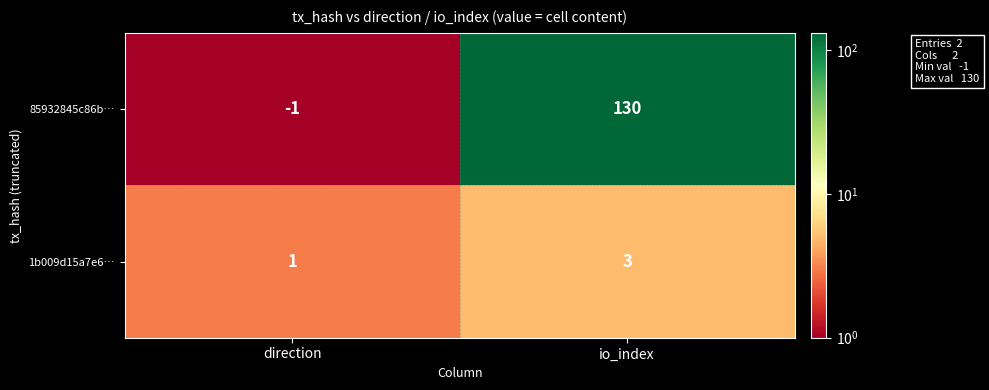

At which category is the sum across all series the highest?

io_index